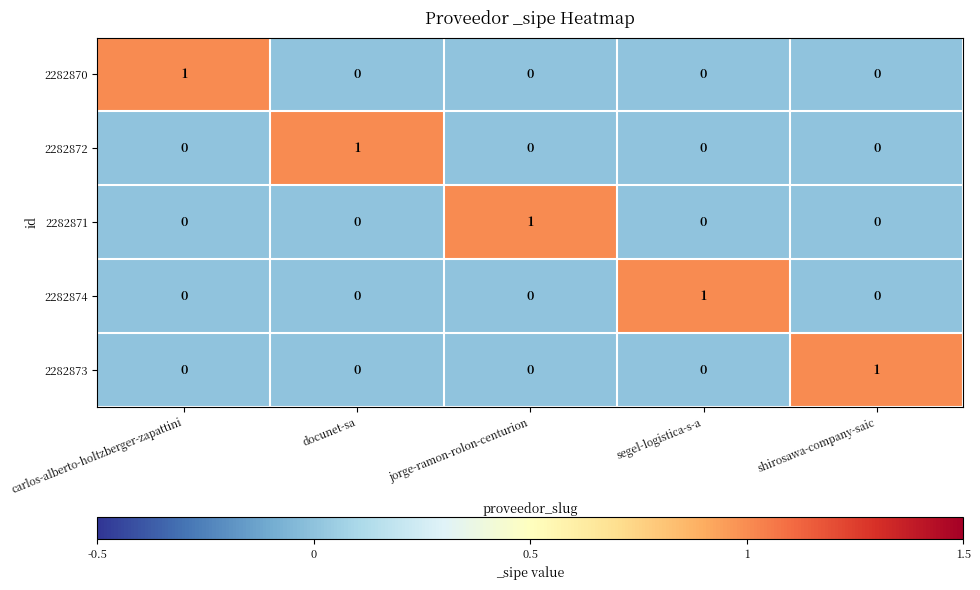

Is it true that 2282873 equals -1 at docunet-sa?

False